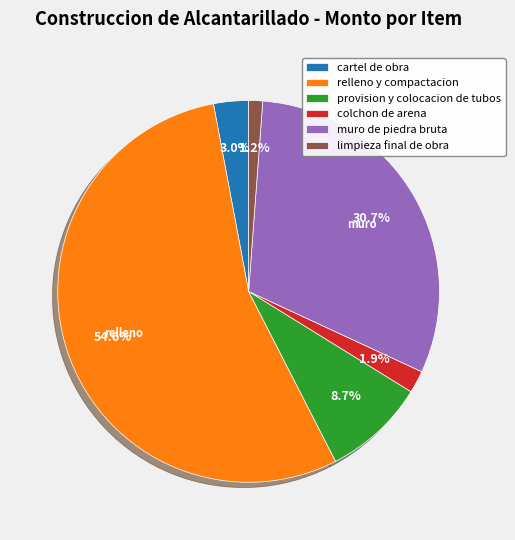

What portion of the pie excludes limpieza final de obra?

98.8%